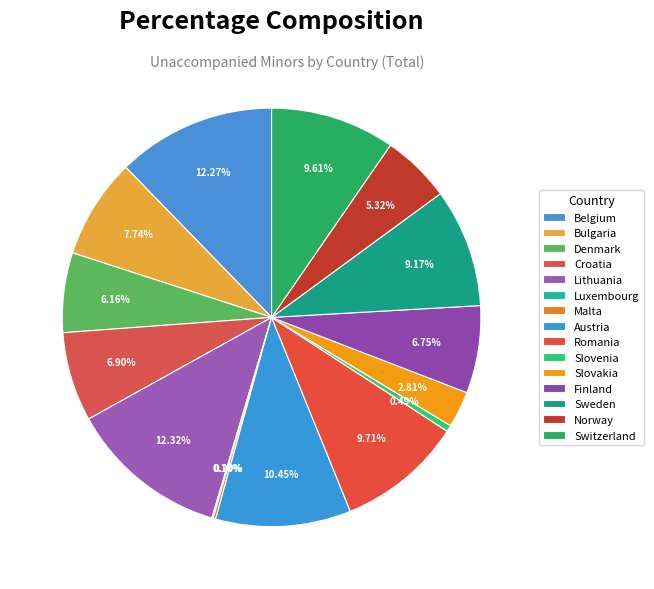

To the nearest percent, what is the combined percentage of Switzerland and Malta?

10%